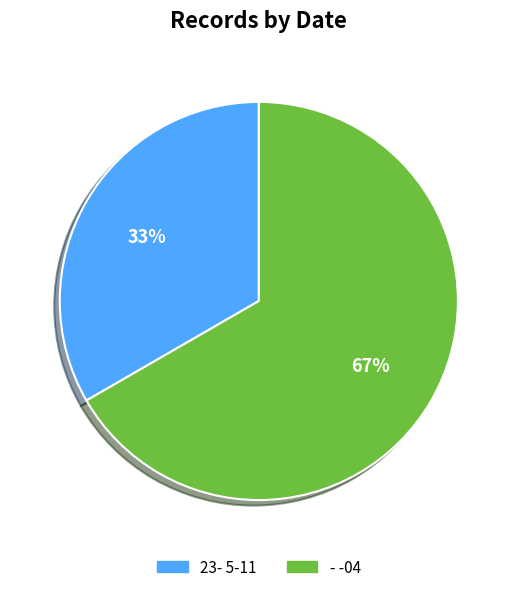

Does 23- 5-11 represent more than half of the total?

No